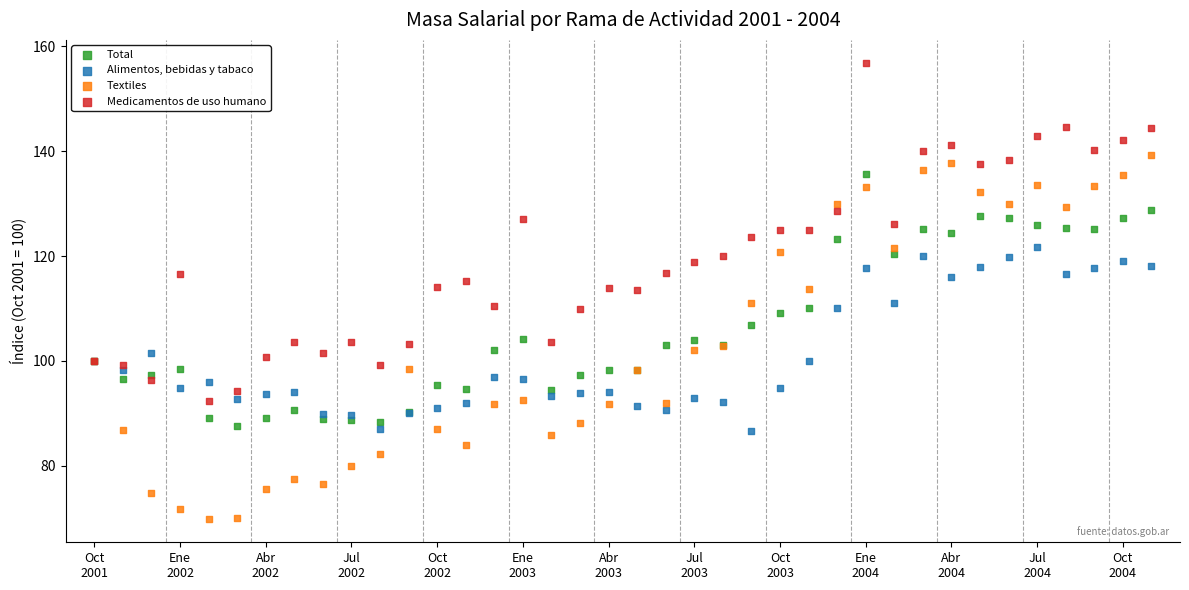

Which series contains the highest Y value?

Medicamentos de uso humano